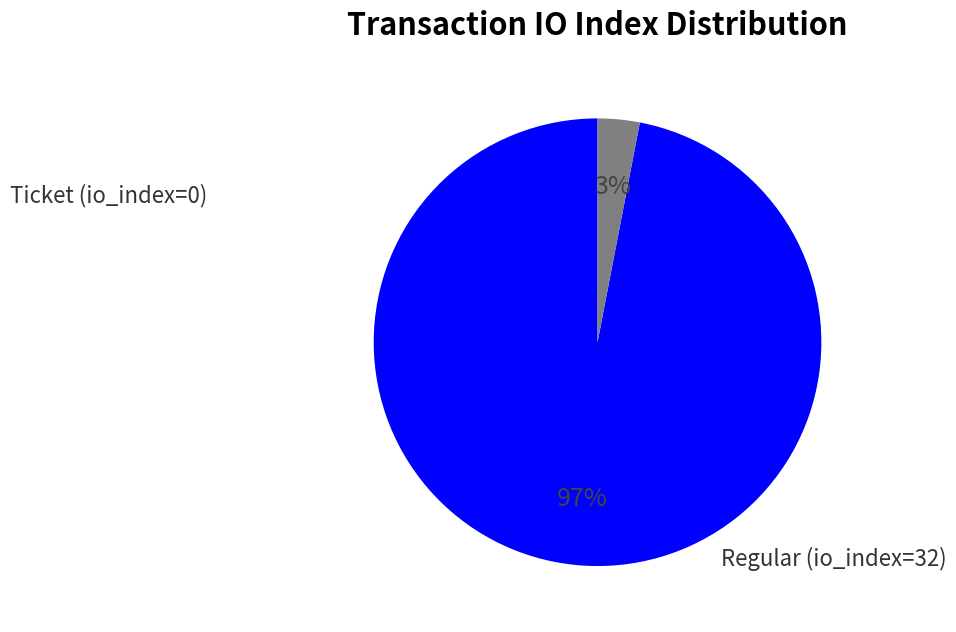

To the nearest percent, what is the average slice percentage?

50%